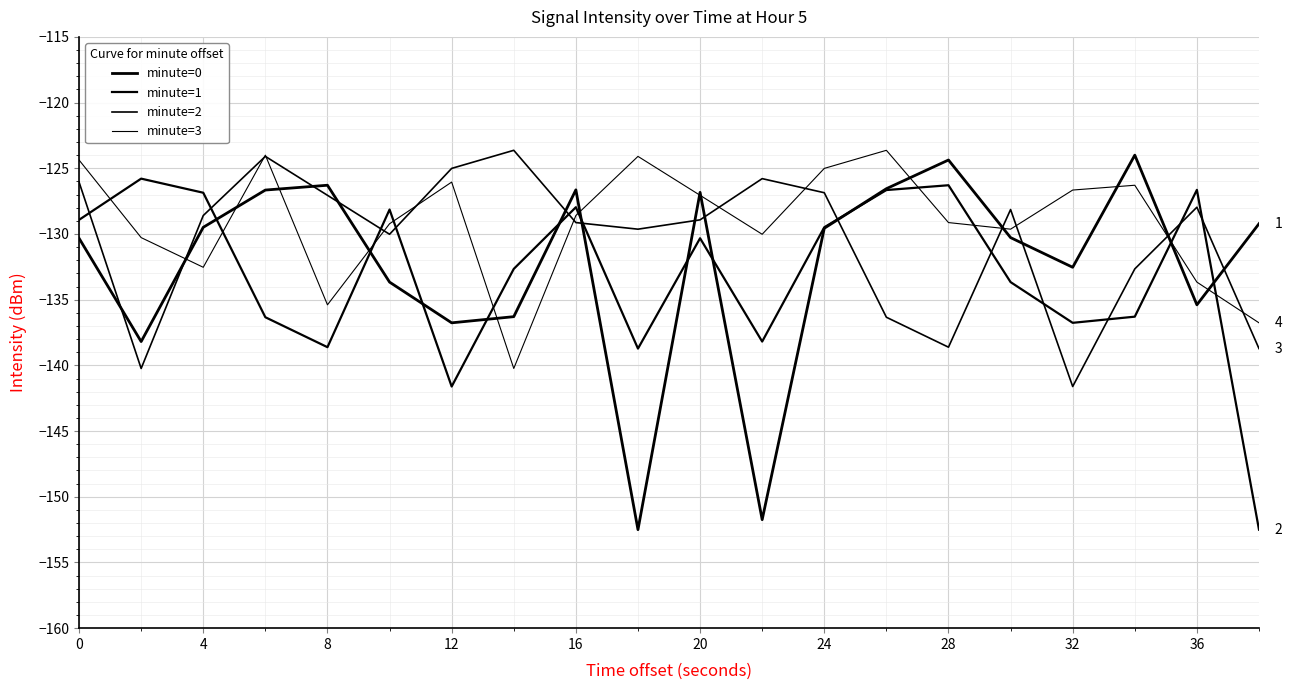

Is this an area chart (filled region under the line)?

No